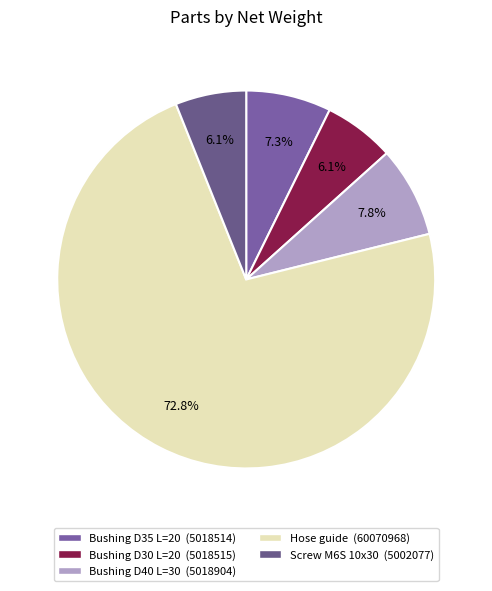

How many segments does this pie chart have?

5